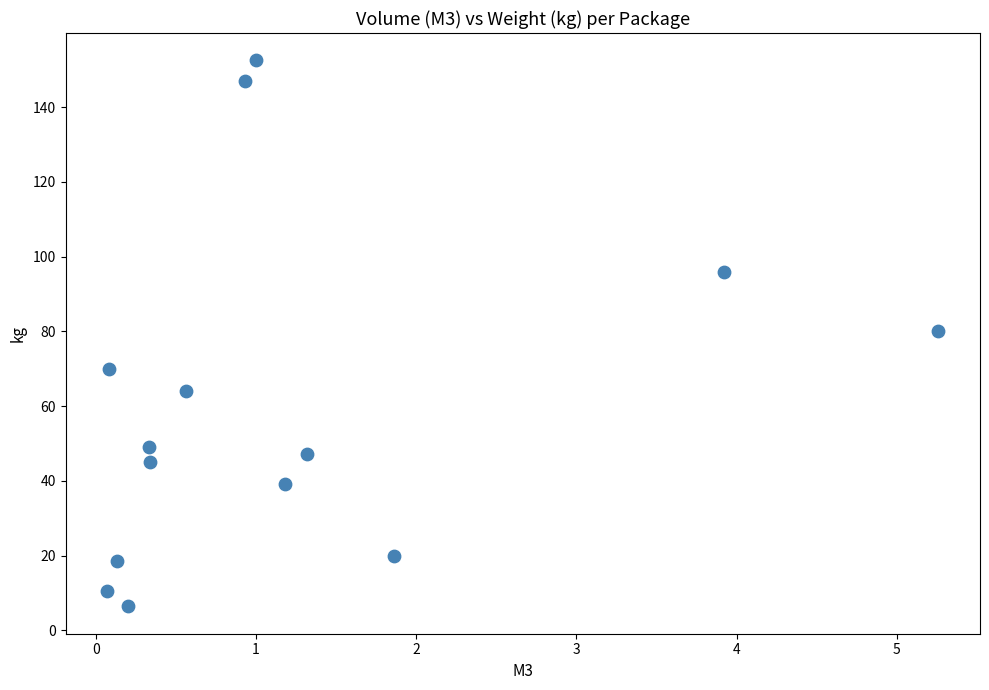

What is the range of Y values (max minus min)?

146.1